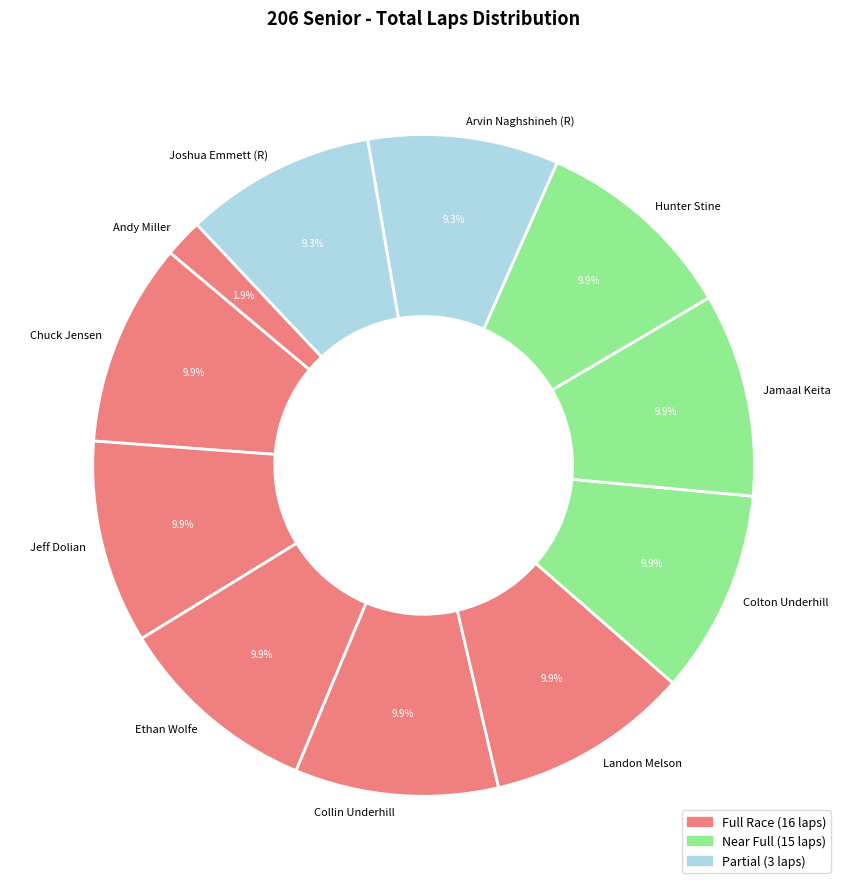

Count the number of slices in the pie.

11